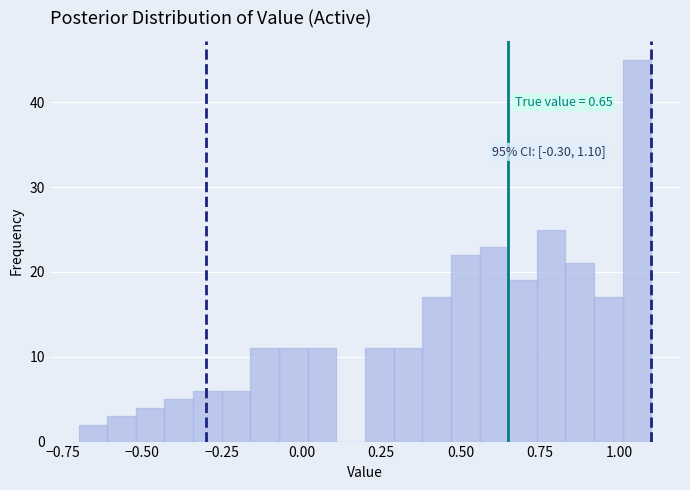

Around what value on the x-axis is the tallest bar? Give the approximate position of its centre, as read against the axis.

1.05